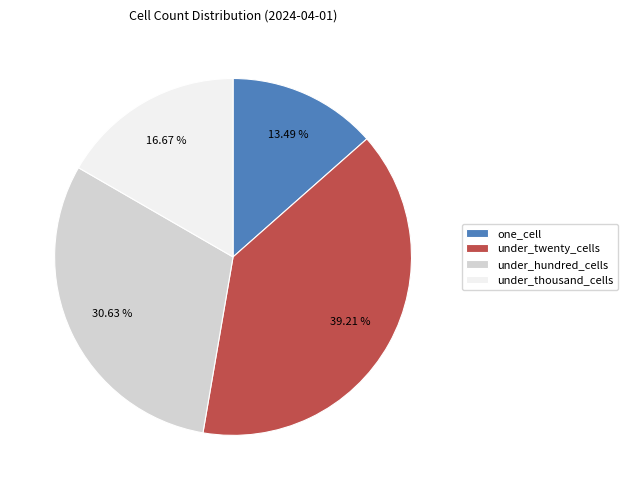

What is the smallest slice in the pie chart?

one_cell